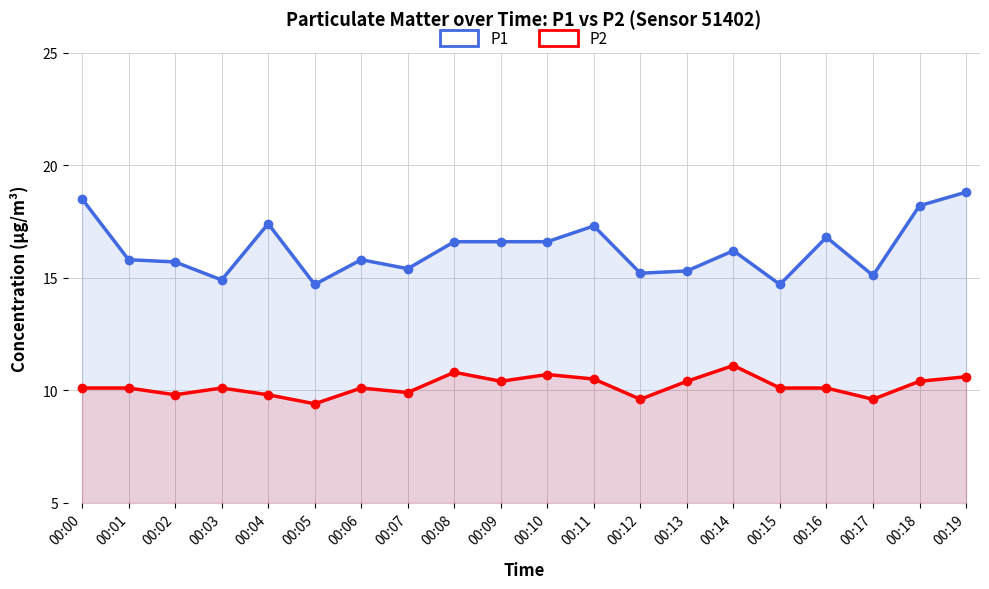

True or false: P2 has a value of 2.1 at 00:01.

False